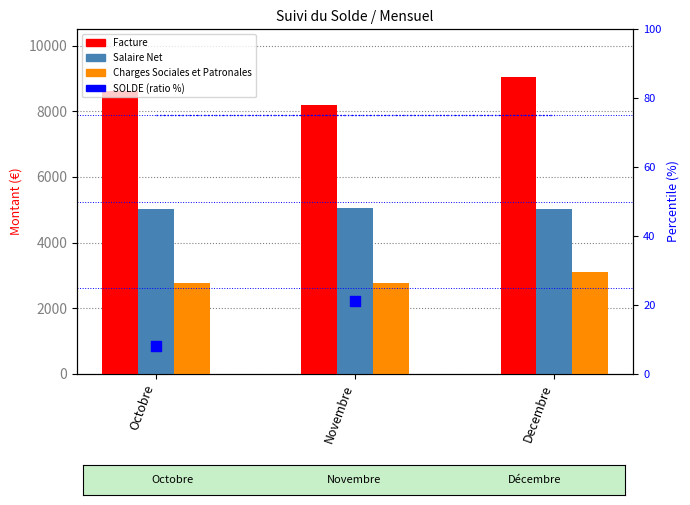

At how many categories does at least one series exceed 6666?

3